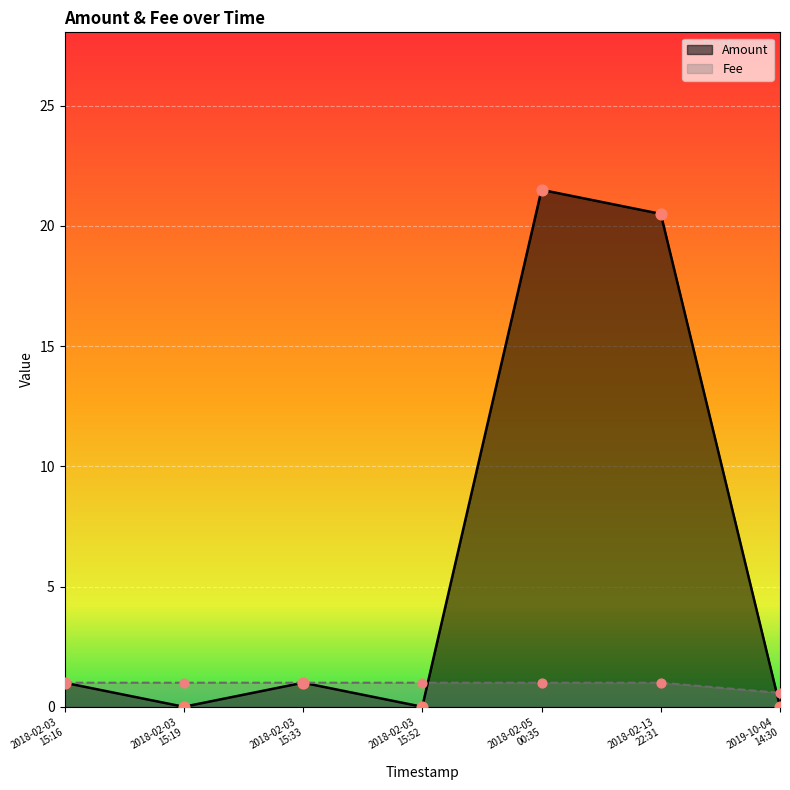

Which series has the largest Y range (max minus min)?

Amount